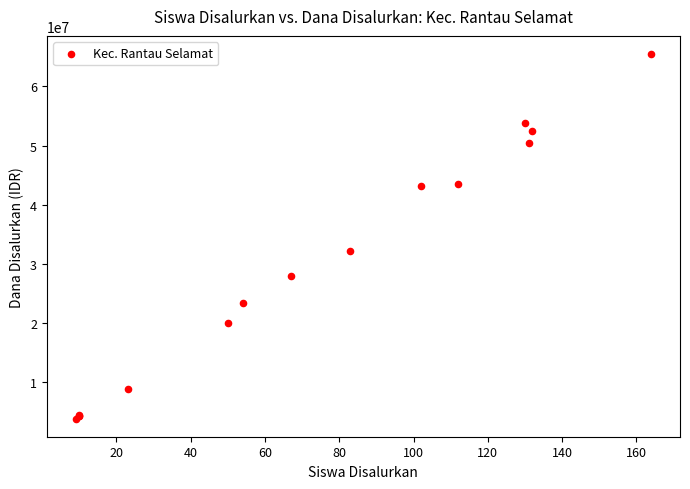

What Y value in the scatter plot is closest to 34650000?

32175000